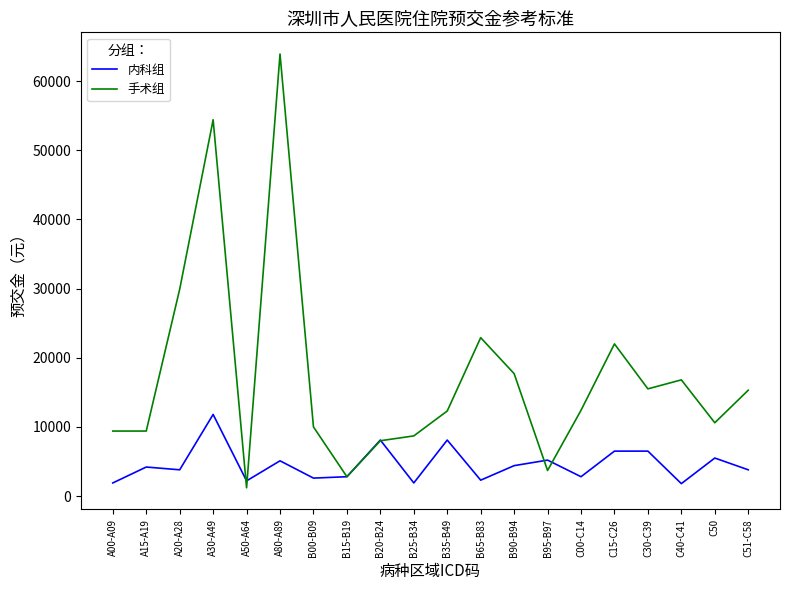

List the series in order of their overall mean, highest first.

手术组, 内科组